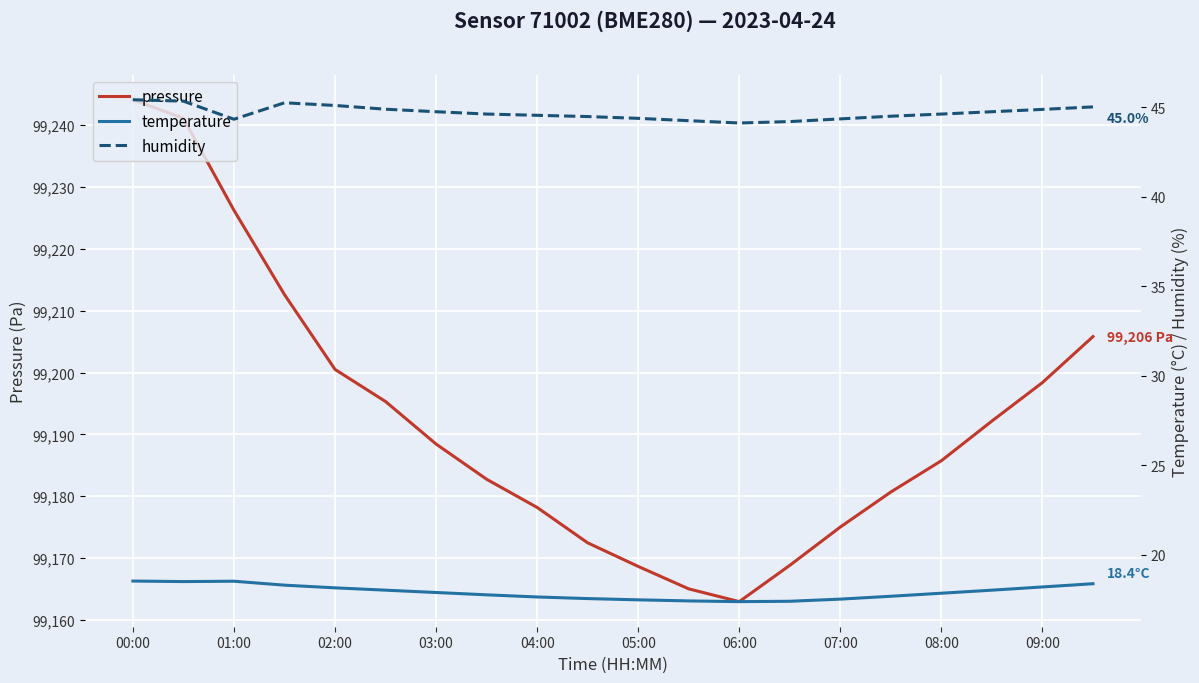

True or false: pressure has a value of 99226.2 at 01:00.

True